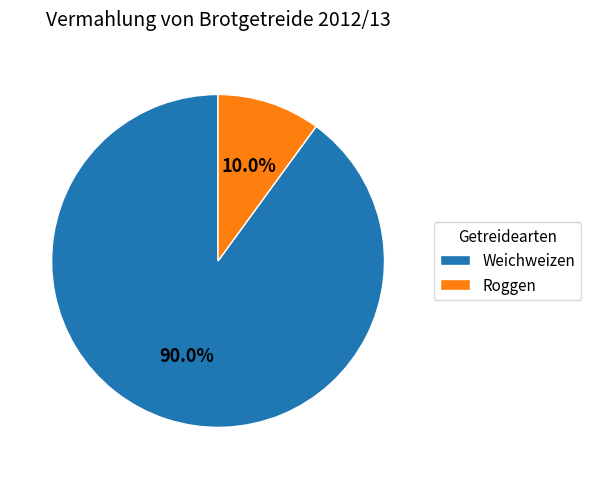

To the nearest percent, what is the average slice percentage?

50%